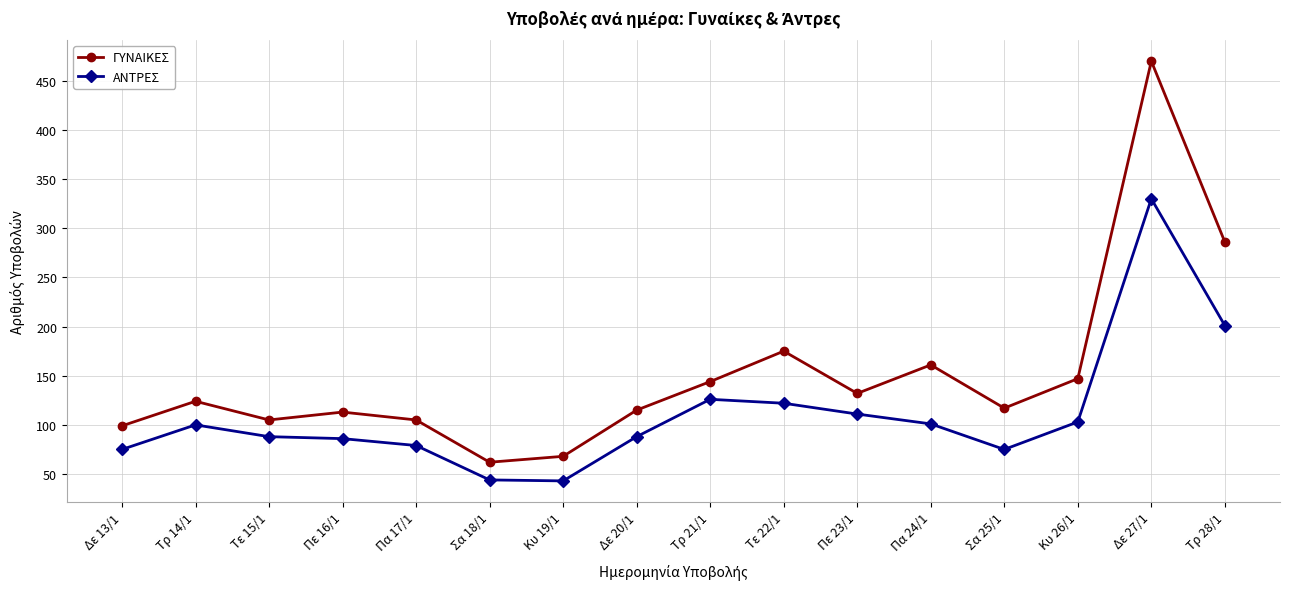

At which label is ΑΝΤΡΕΣ closest to 186?

Τρ 28/1